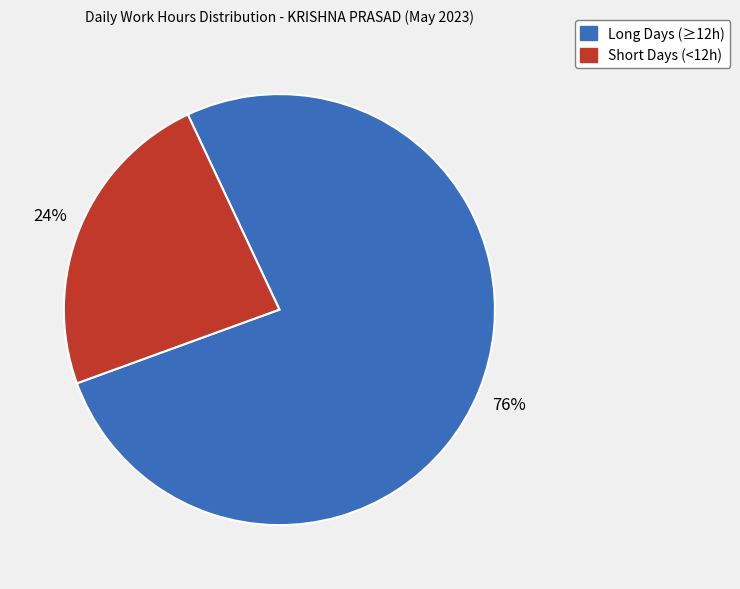

Is there a majority slice in this chart?

Yes